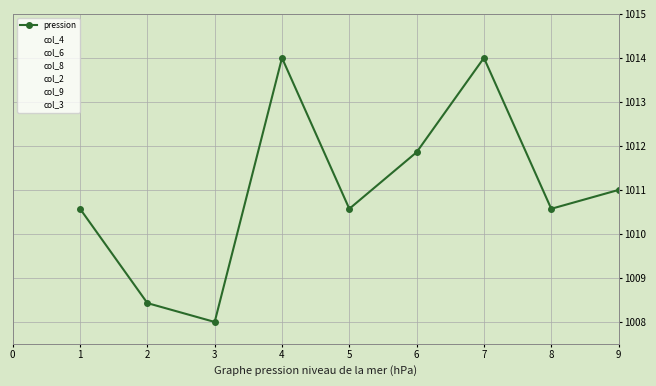

True or false: col_2 and col_9 cross at least once.

True